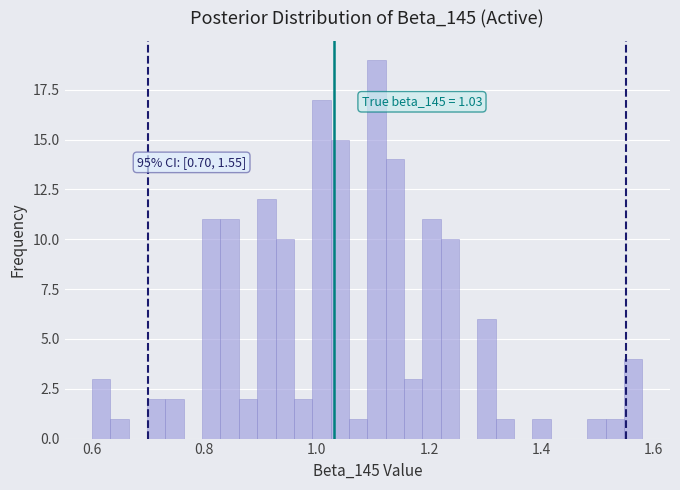

Read against the x-axis, roughly where is the centre of the tallest bar?

1.10